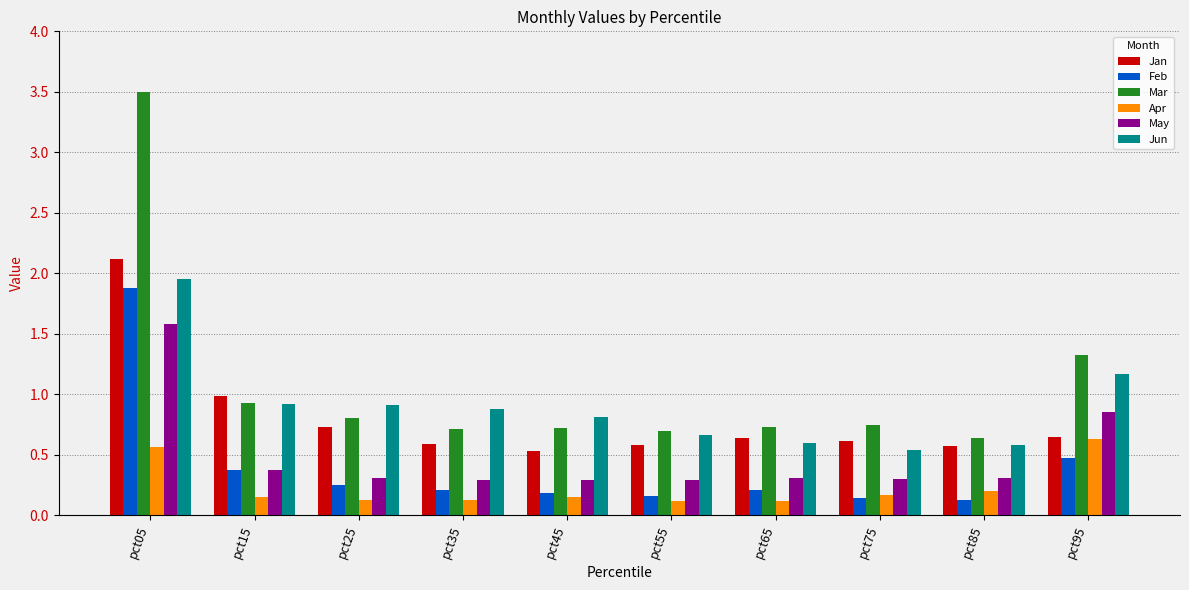

What is the total value across all series at pct45?

2.7